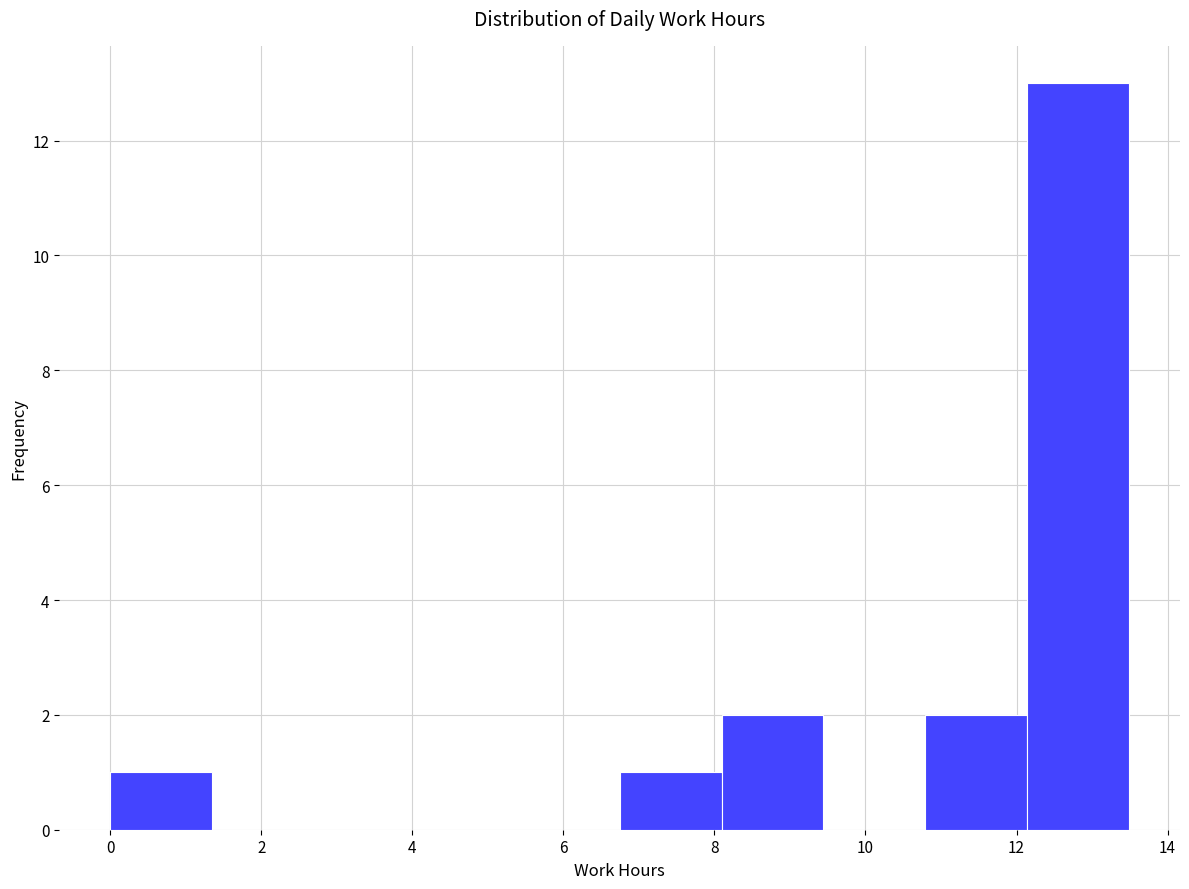

Reading left to right, transcribe this chart: for each bar, give the range it covers on the x-axis and its height. Neither the bar edges nor the heights are printed on the chart, so give them approximately, as read against the axes.

0.0 to 1.4: 1
1.4 to 2.6: 0
2.6 to 4.0: 0
4.0 to 5.4: 0
5.4 to 6.8: 0
6.8 to 8.0: 1
8.0 to 9.4: 2
9.4 to 10.8: 0
10.8 to 12.2: 2
12.2 to 13.4: 13